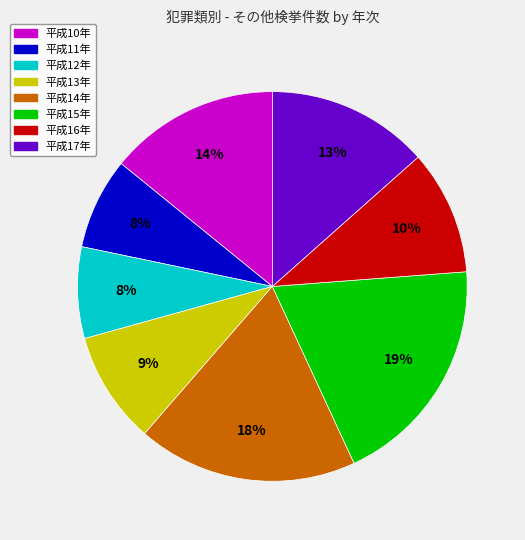

To the nearest percent, what is the average slice percentage?

12%